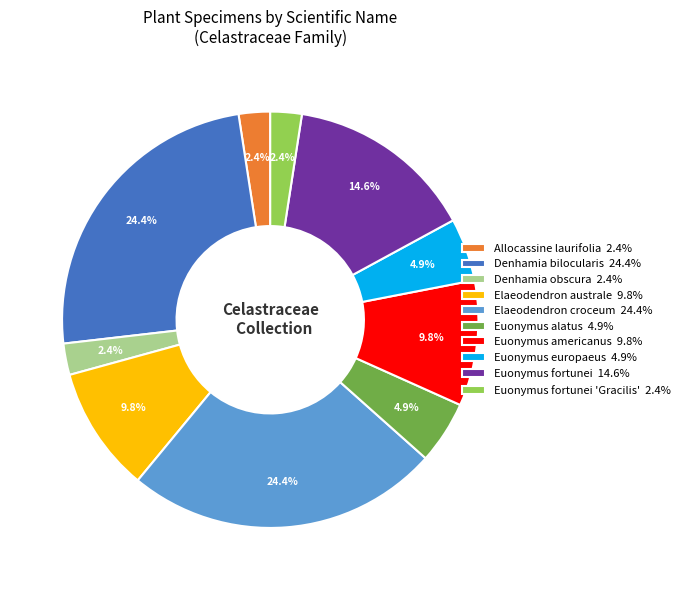

Approximately how many times larger is the value at Allocassine laurifolia 2.4% compared to Euonymus alatus 4.9%?

0.5